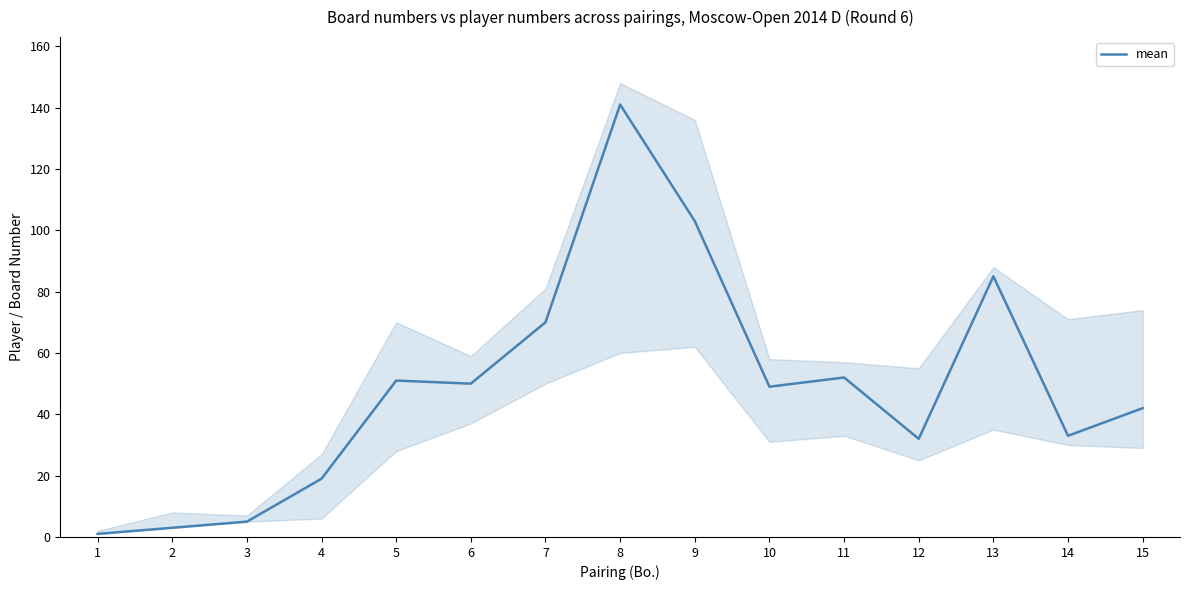

Reading right to left, list all the values displayed in this chart.

15=42	14=33	13=85	12=32	11=52	10=49	9=103	8=141	7=70	6=50	5=51	4=19	3=5	2=3	1=1